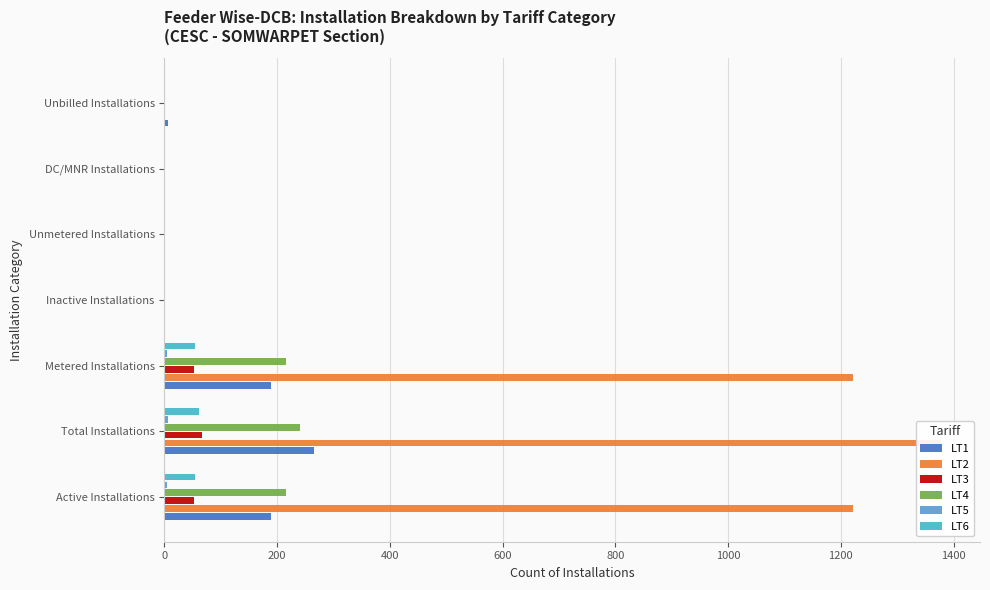

How many values in LT2 are above zero?

3